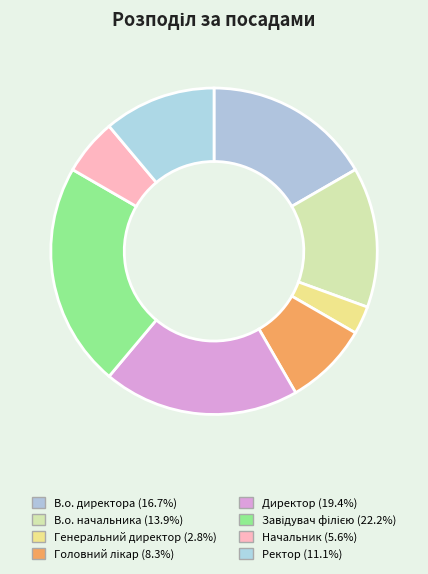

To the nearest percent, what percentage of the pie is Завідувач філією?

22%